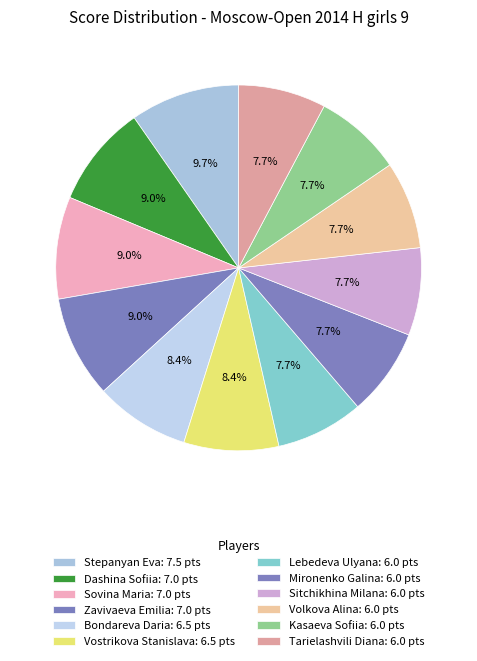

What is the change in value from Dashina Sofiia to Bondareva Daria?

-0.5